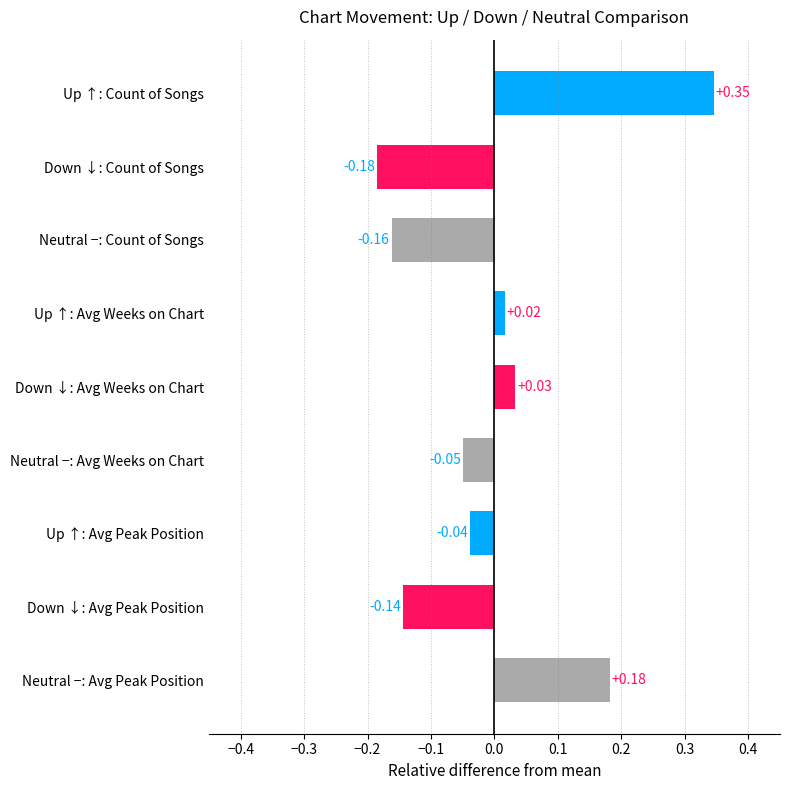

Which label corresponds to the largest value in the chart?

Up ↑: Count of Songs